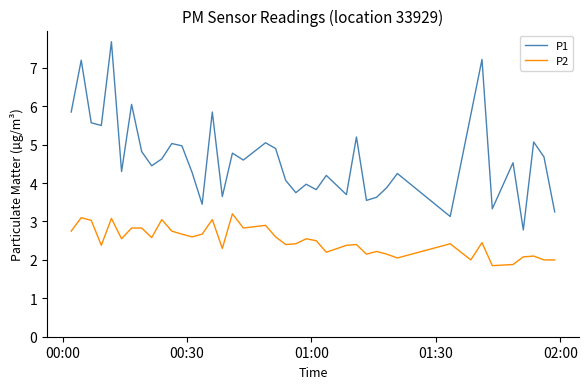

What is the greatest value displayed?

7.7